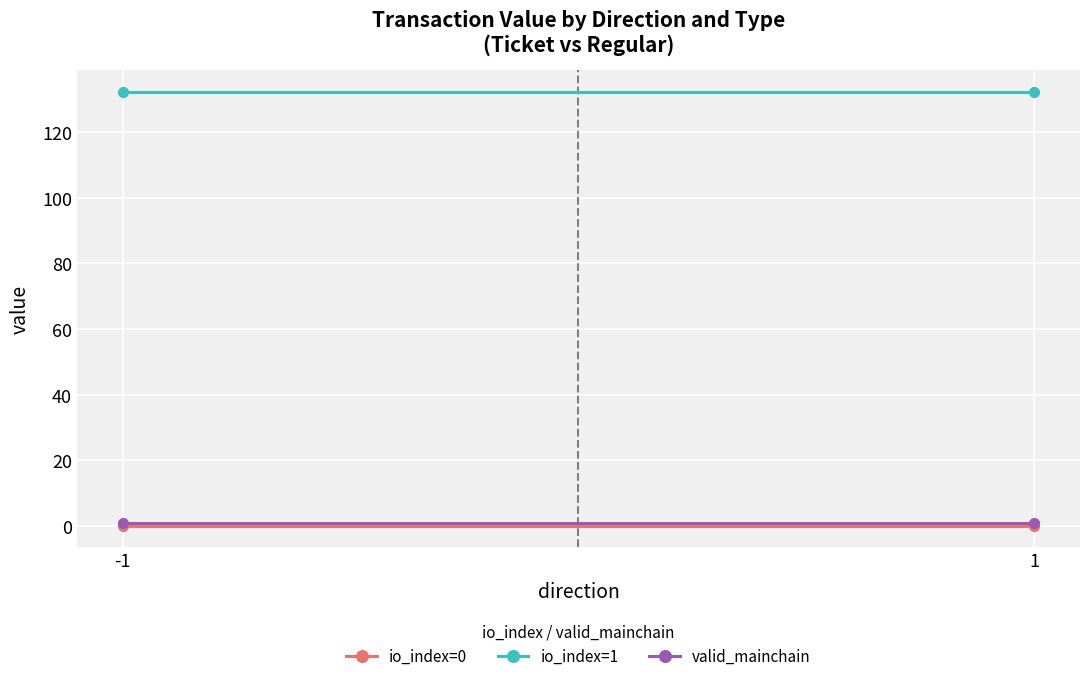

Which series has the largest range (max minus min)?

io_index=0